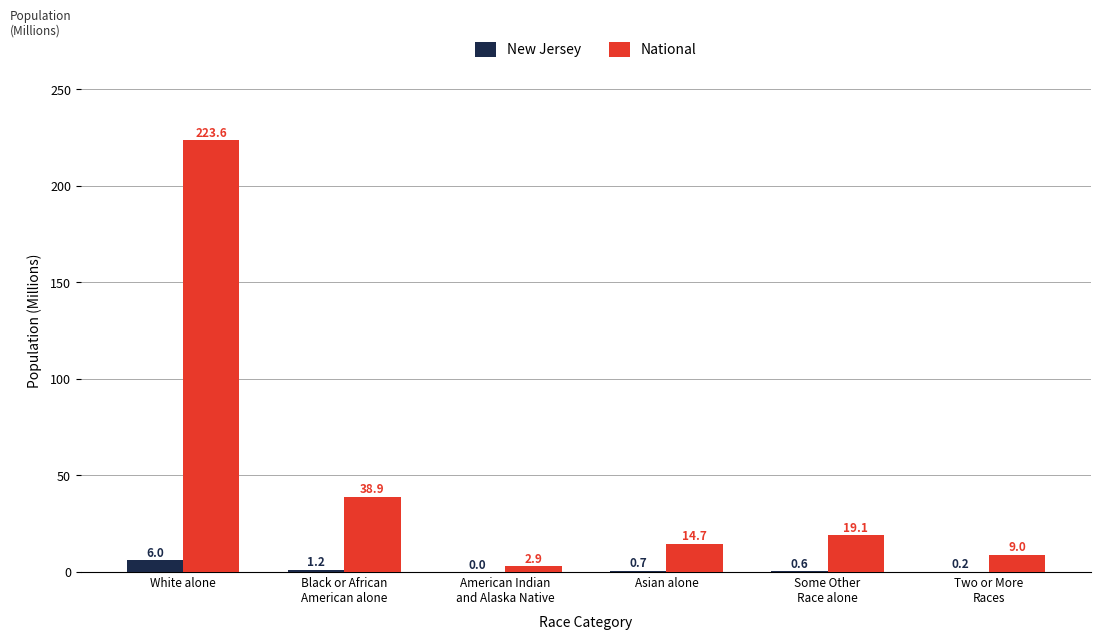

The value of National at White alone is 223.6. True or false?

True